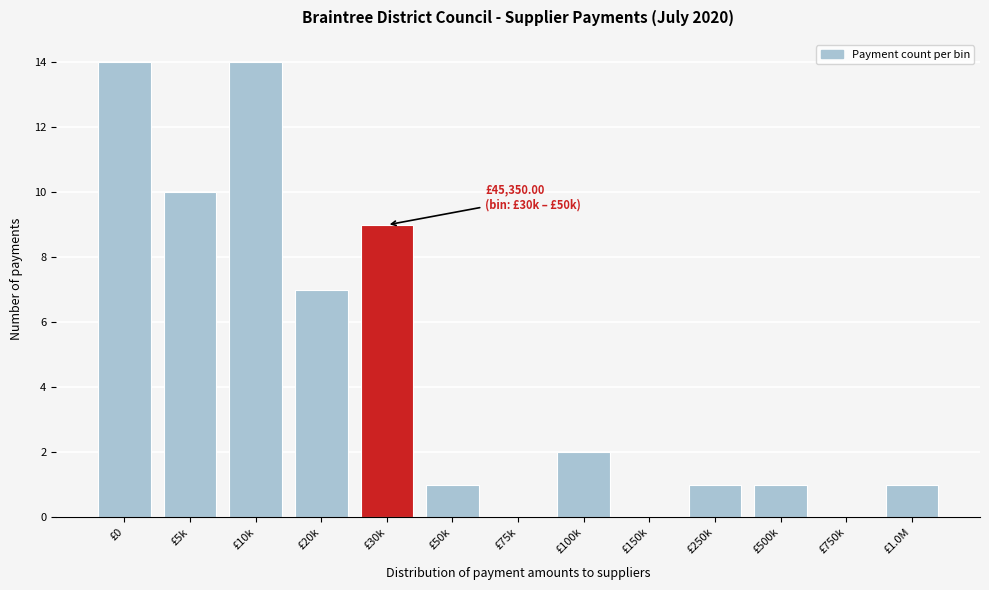

Reading left to right, transcribe all the data shown in this chart.

£0=14	£5k=10	£10k=14	£20k=7	£30k=9	£50k=1	£75k=0	£100k=2	£150k=0	£250k=1	£500k=1	£750k=0	£1.0M=1